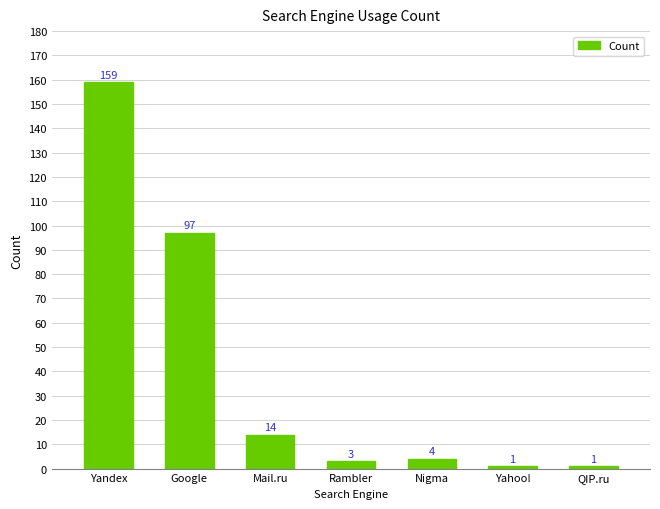

The chart shows a value of 1 at Yahoo!. True or false?

True